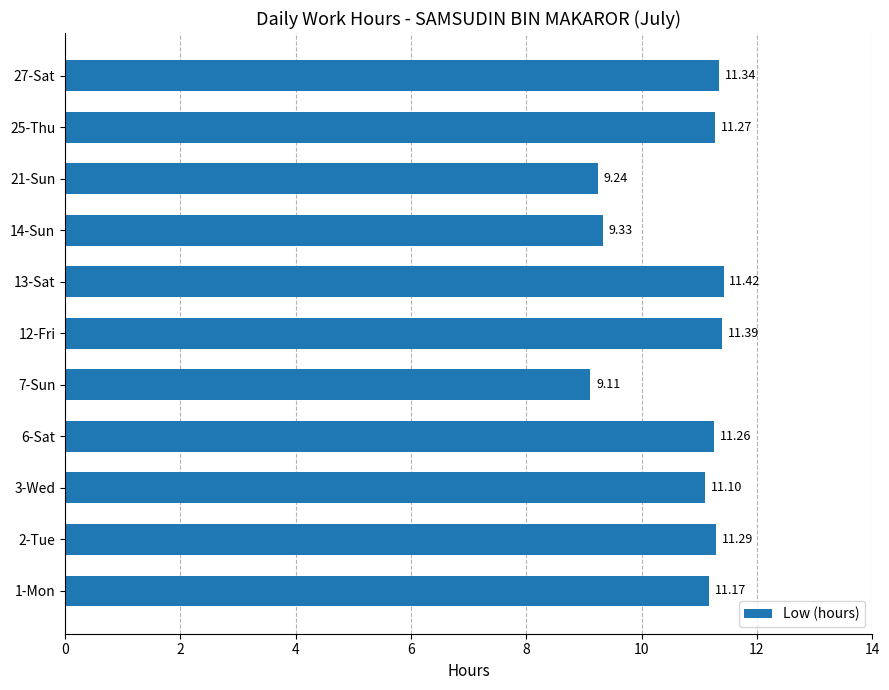

Which has a higher value, 21-Sun or 2-Tue?

2-Tue